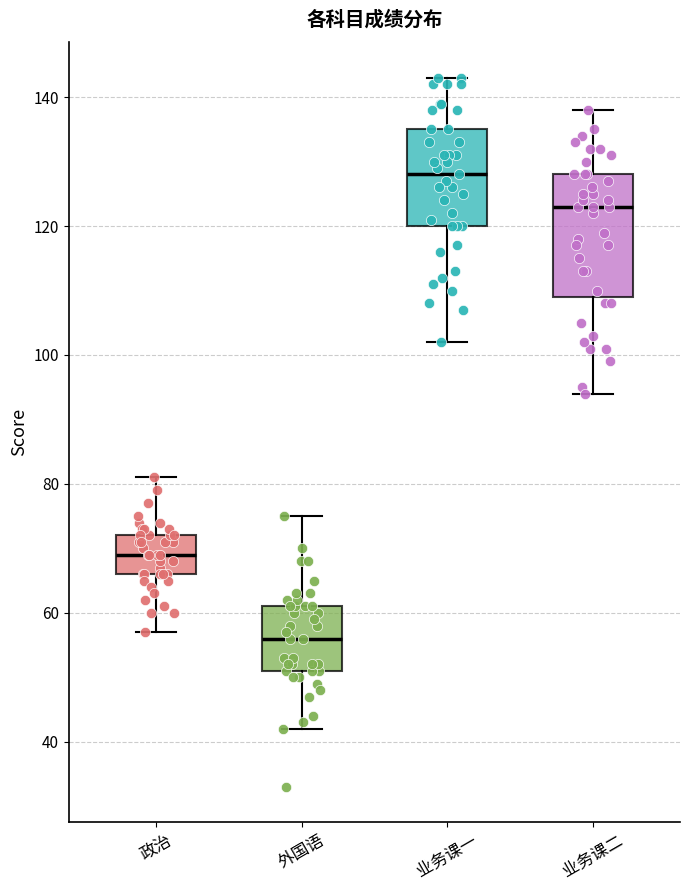

Reading left to right, transcribe this box plot: for each box, give where its median line is, the range the box spans, and where its two whiskers end, as read against the y-axis. The values are not printed on the chart, so give them approximately, as read against the axis.

政治: median 70, box 66 to 72, whiskers 58 to 82
外国语: median 56, box 52 to 62, whiskers 42 to 76
业务课一: median 128, box 120 to 136, whiskers 102 to 144
业务课二: median 124, box 110 to 128, whiskers 94 to 138